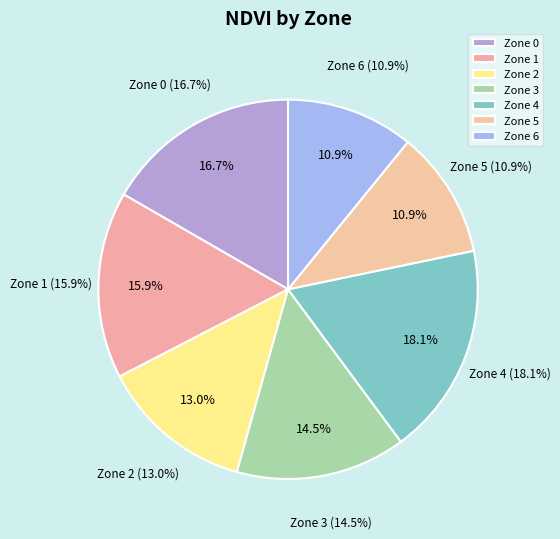

Which category has the biggest portion of the pie?

Zone 4